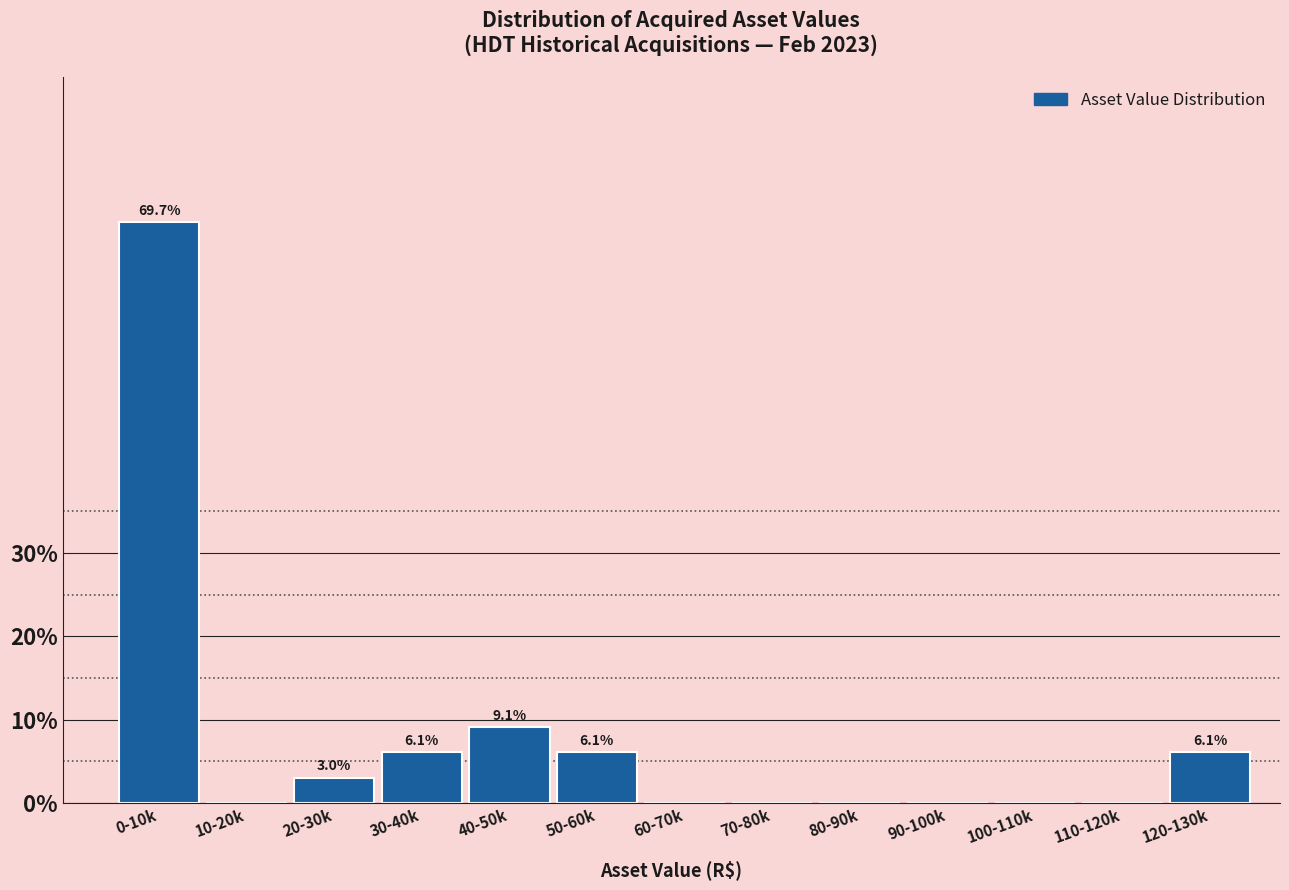

Reading left to right, list all the values displayed in this chart.

0-10k=69.7	10-20k=0.0	20-30k=3.0	30-40k=6.1	40-50k=9.1	50-60k=6.1	60-70k=0.0	70-80k=0.0	80-90k=0.0	90-100k=0.0	100-110k=0.0	110-120k=0.0	120-130k=6.1